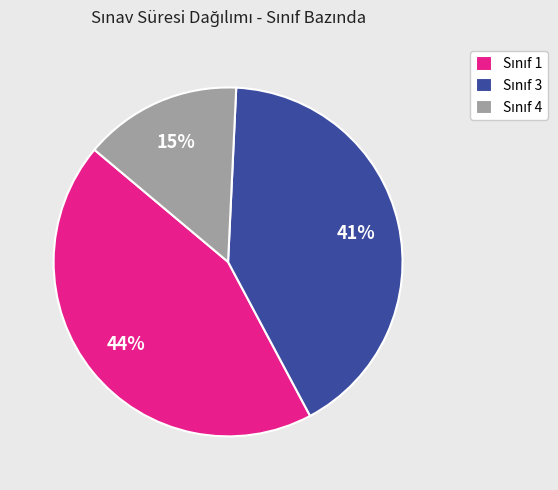

Does any single category account for the majority?

No